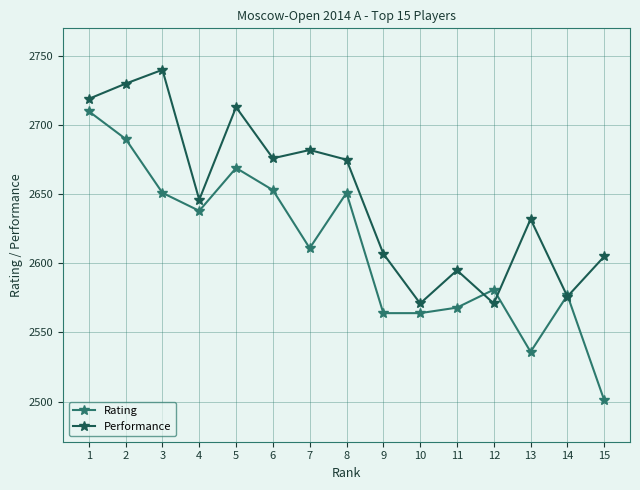

List the series in order of their peak value, highest first.

Performance, Rating